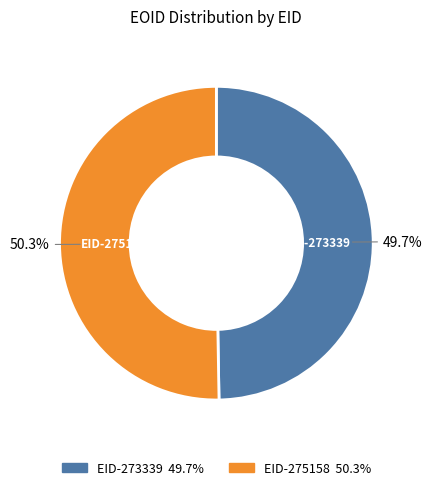

What percentage is the EID-273339 slice, to the nearest percent?

50%